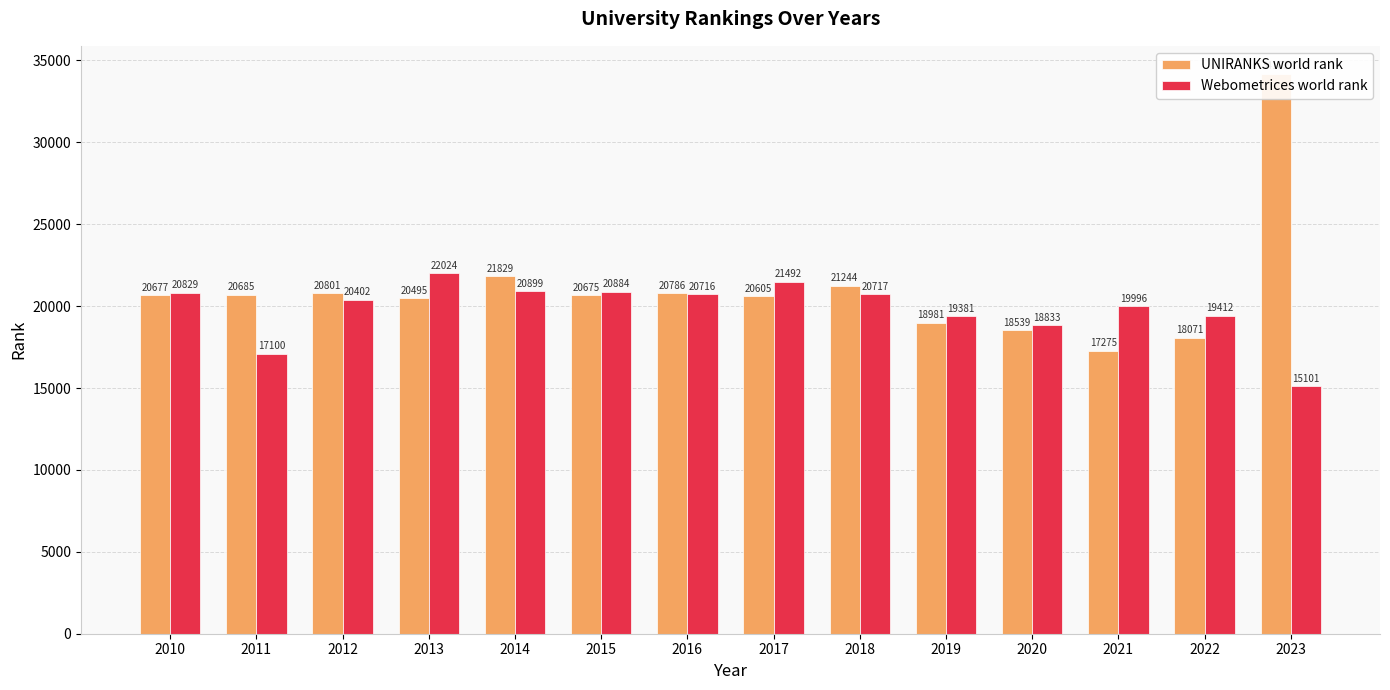

The value of Webometrices world rank at 2019 is 4929. True or false?

False